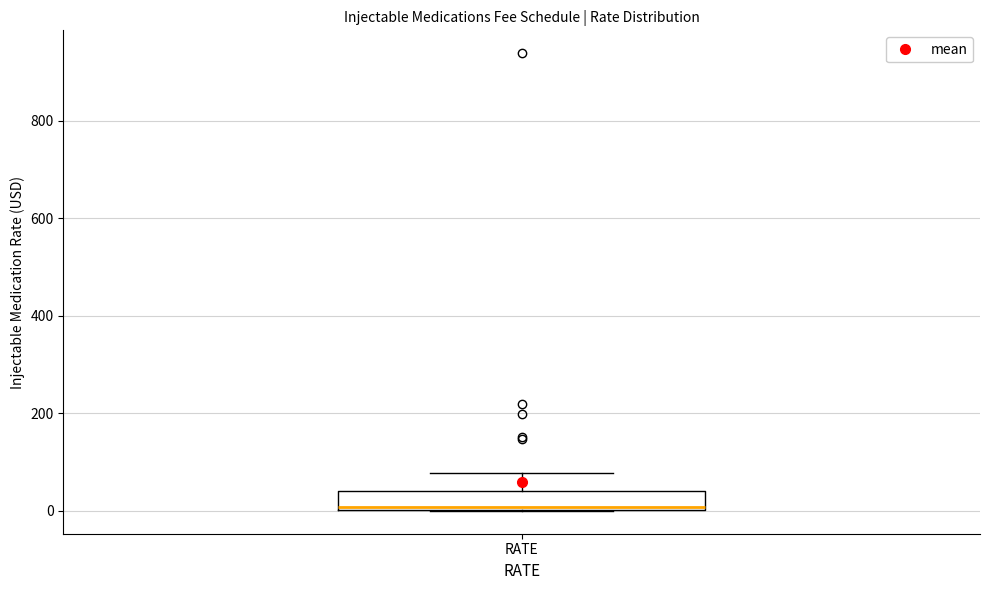

Where does the upper whisker of the box for RATE end on the y-axis? The values are not printed on the chart, so give them approximately, as read against the axis.

80